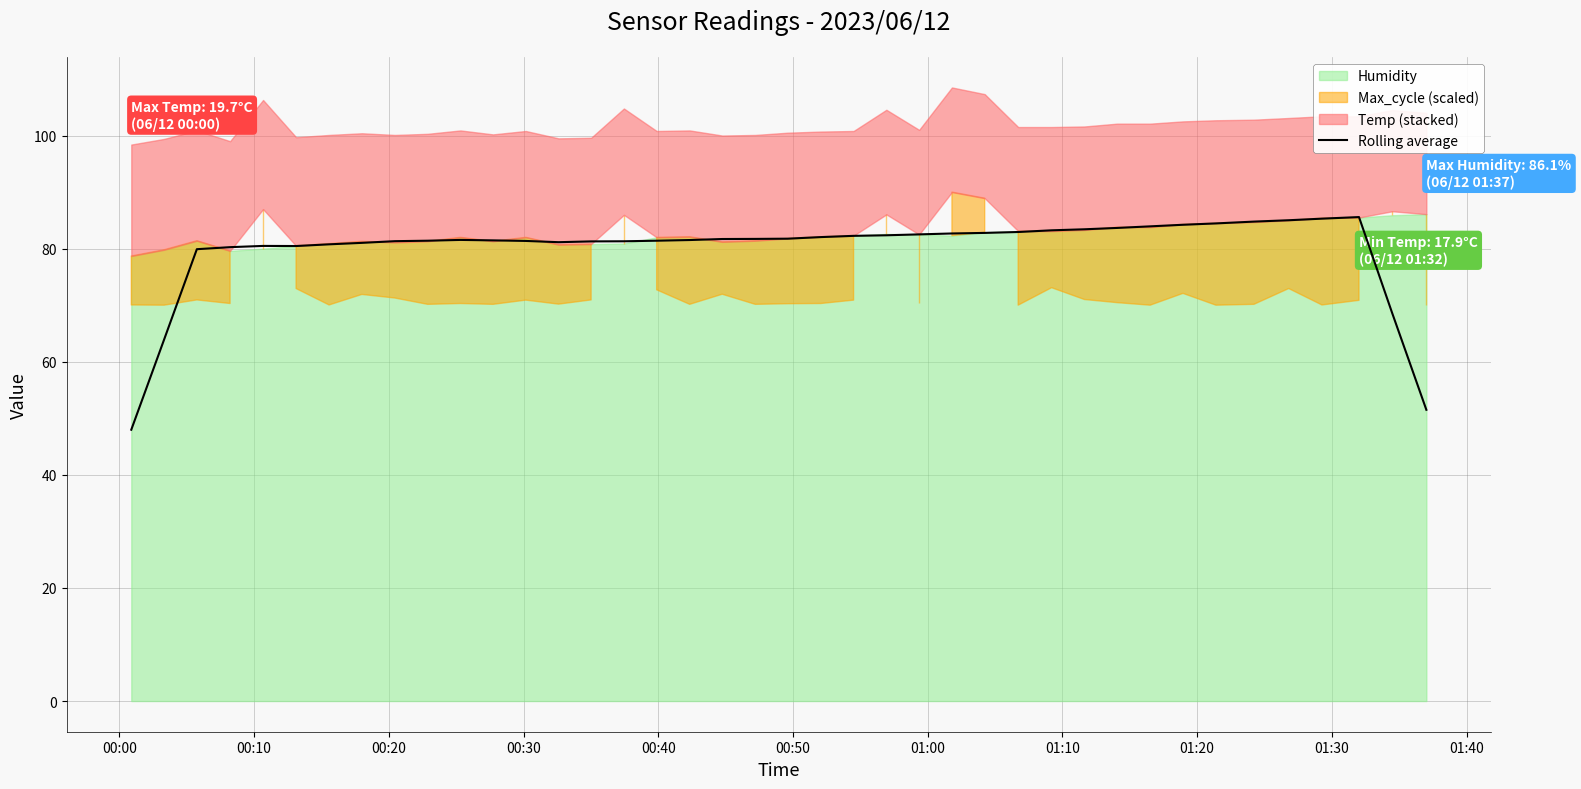

What is the maximum value for Rolling average?

85.6